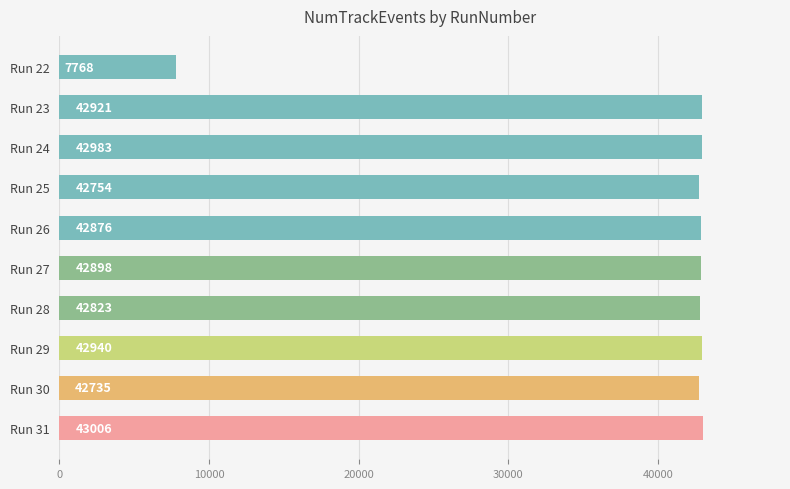

True or false: the data shows 42921 at Run 23.

True